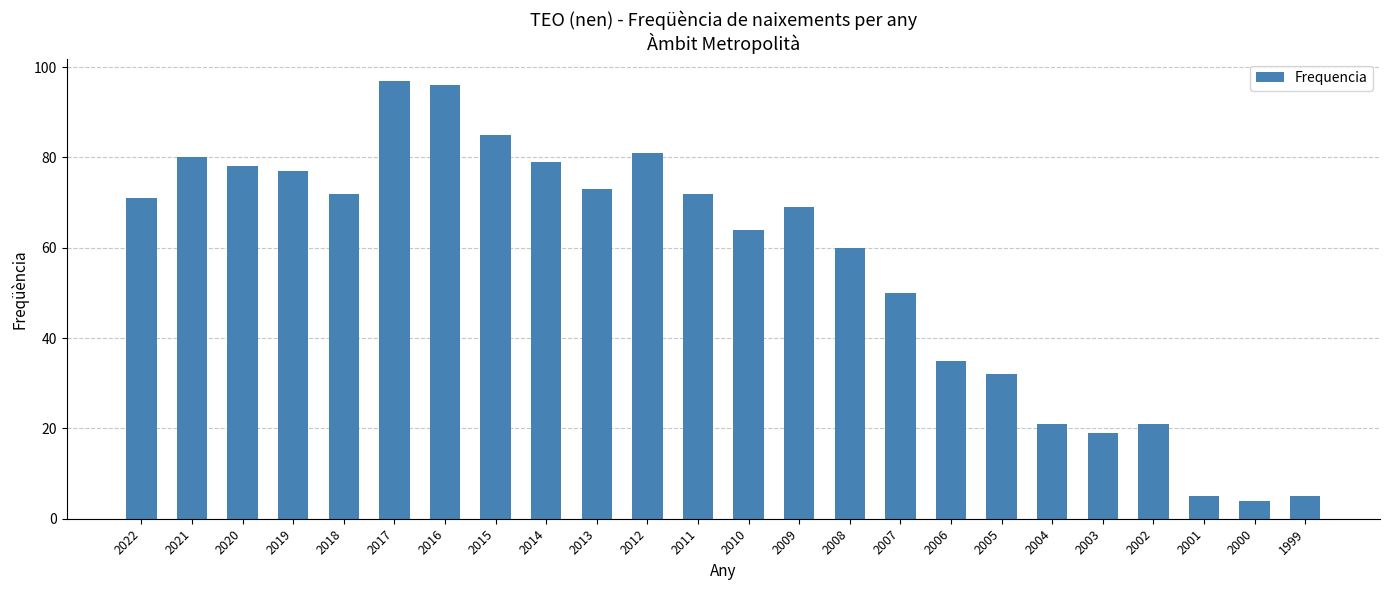

What is the sum of the values at 2014 and 2005?

111